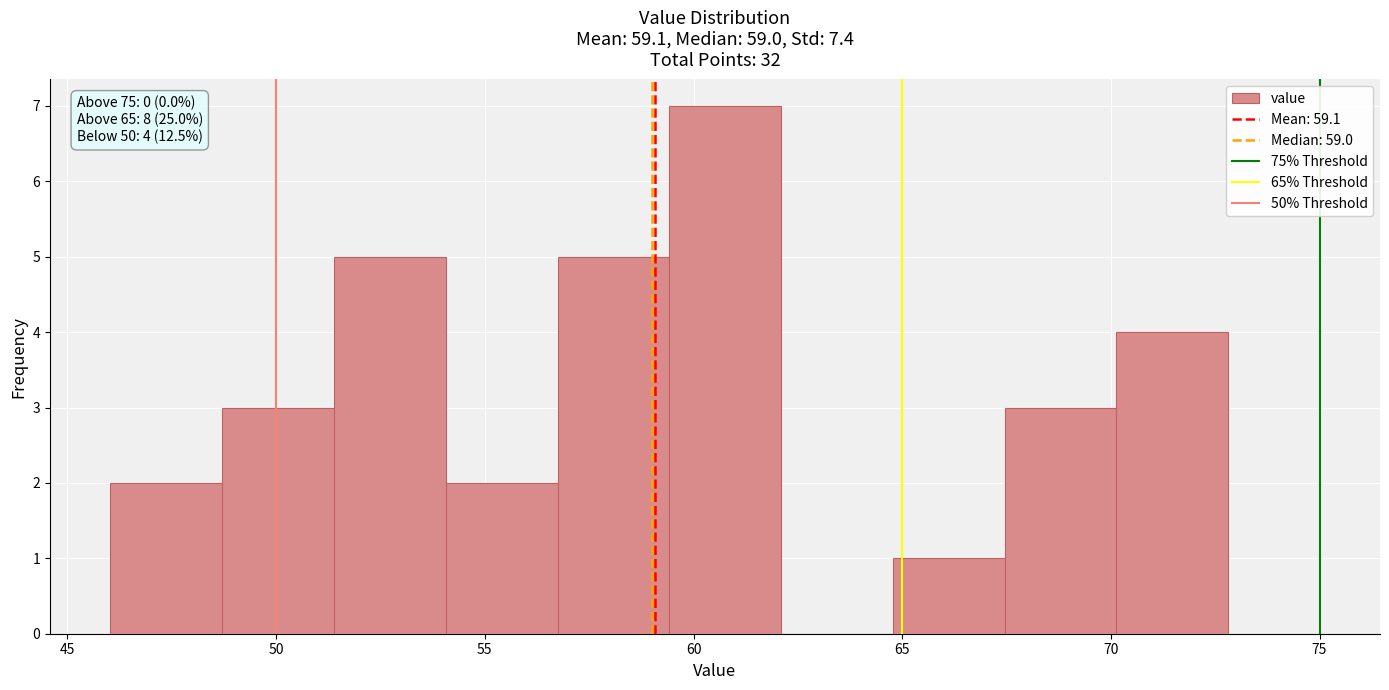

Over which range of the x-axis is the bar tallest?

59.5 to 62.0